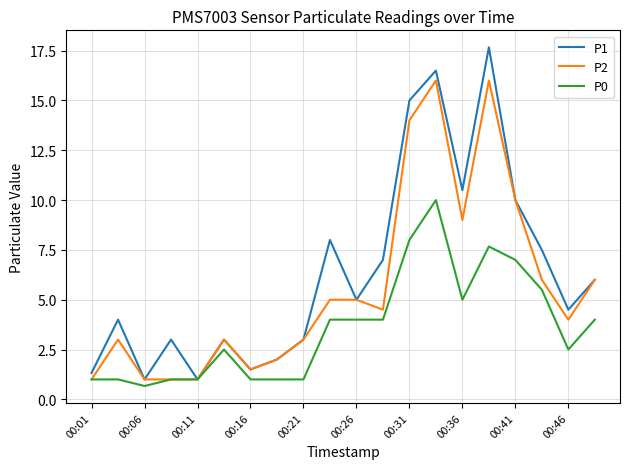

Count the number of categories in the chart.

20